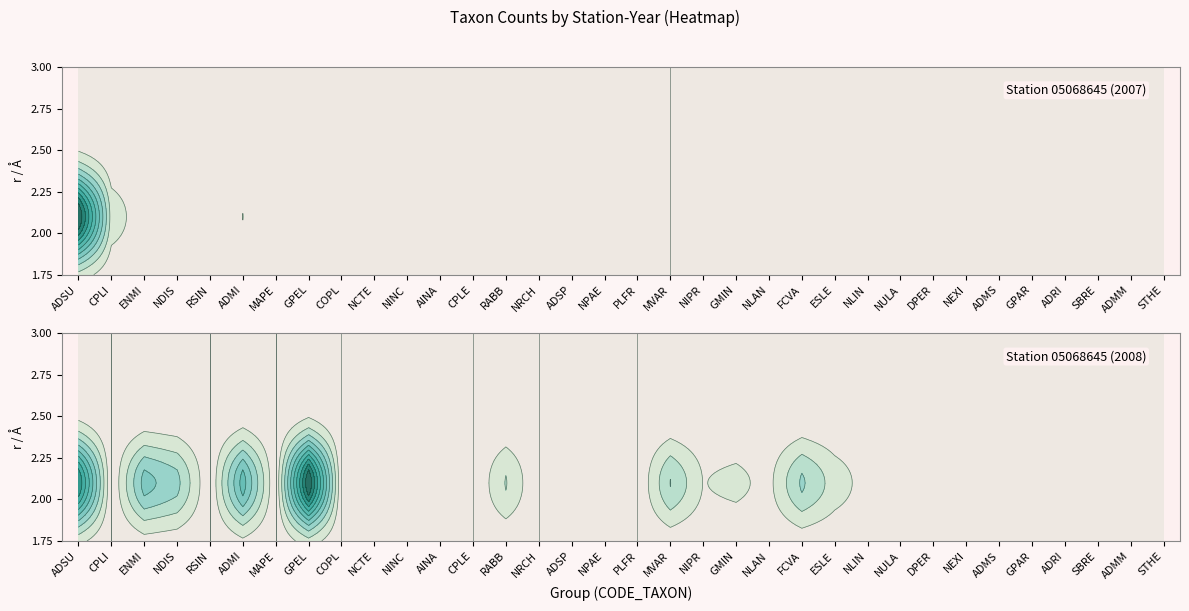

What is the sum of all 05068645_2008 values?

256